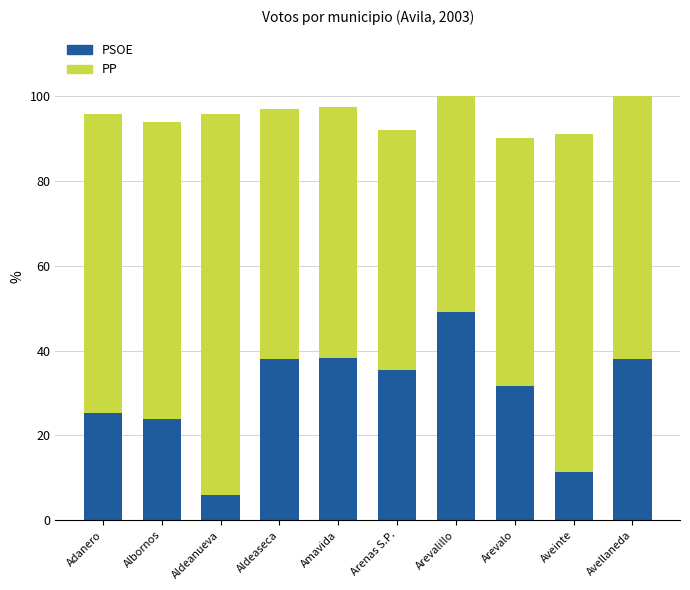

What is the total value across all series at Amavida?

97.4